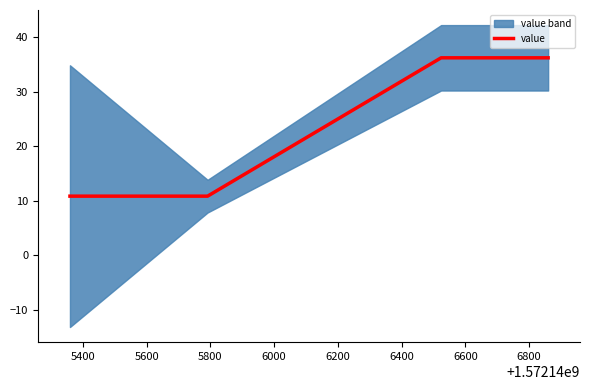

Reading left to right, list all the values displayed in this chart.

10.8	10.8	36.2	36.2